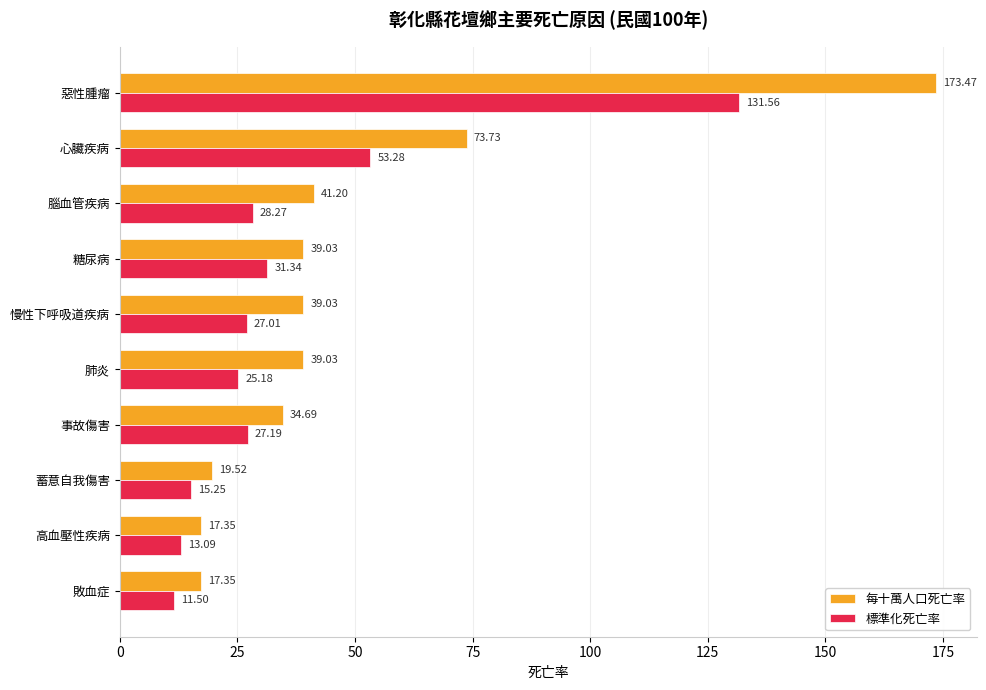

List the series in order of their peak value, highest first.

每十萬人口死亡率, 標準化死亡率